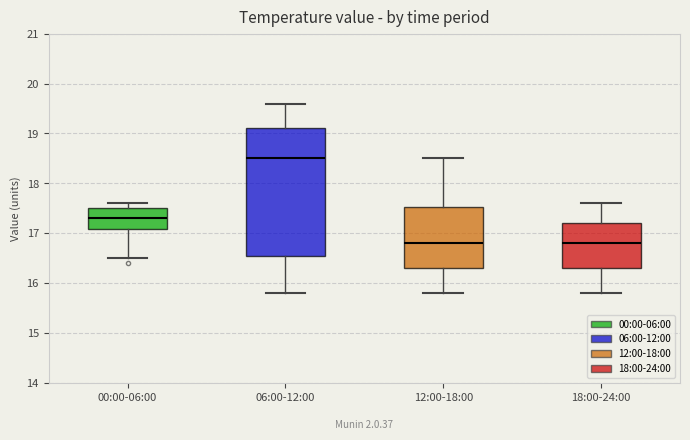

Which box's median line is the highest?

06:00-12:00